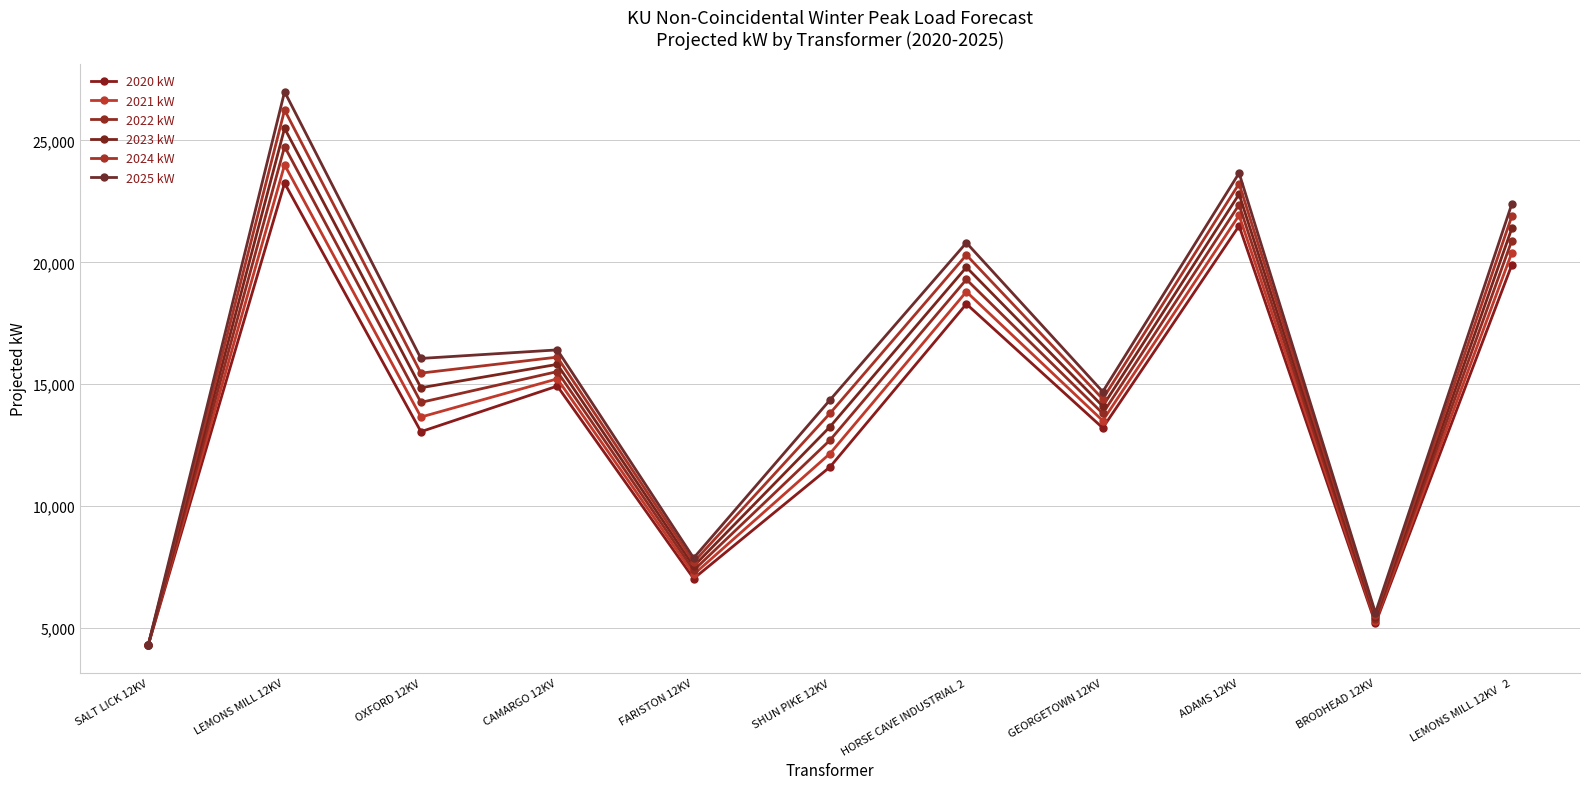

Which category has the lowest value in the 2022 kW series?

SALT LICK 12KV